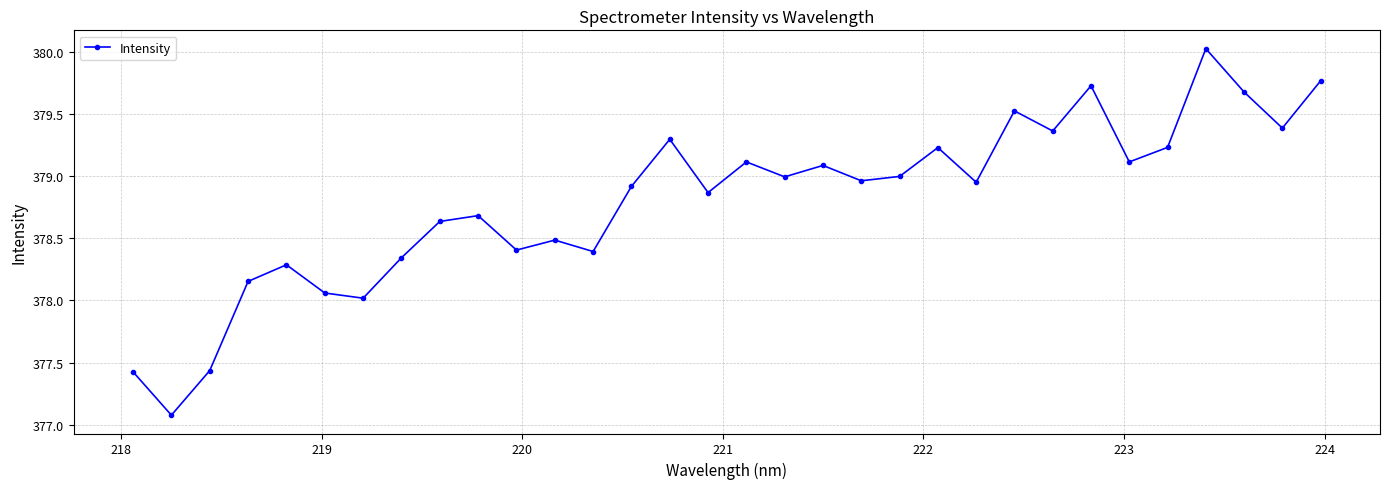

What is the value of the 19th point from the left?

379.1